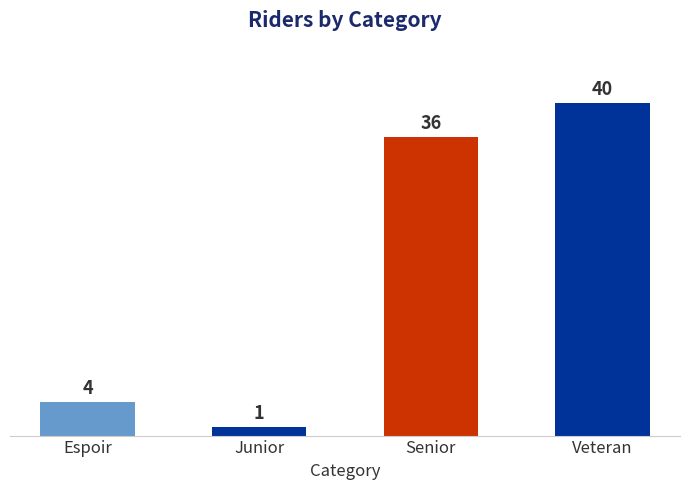

How many values are below 36?

2